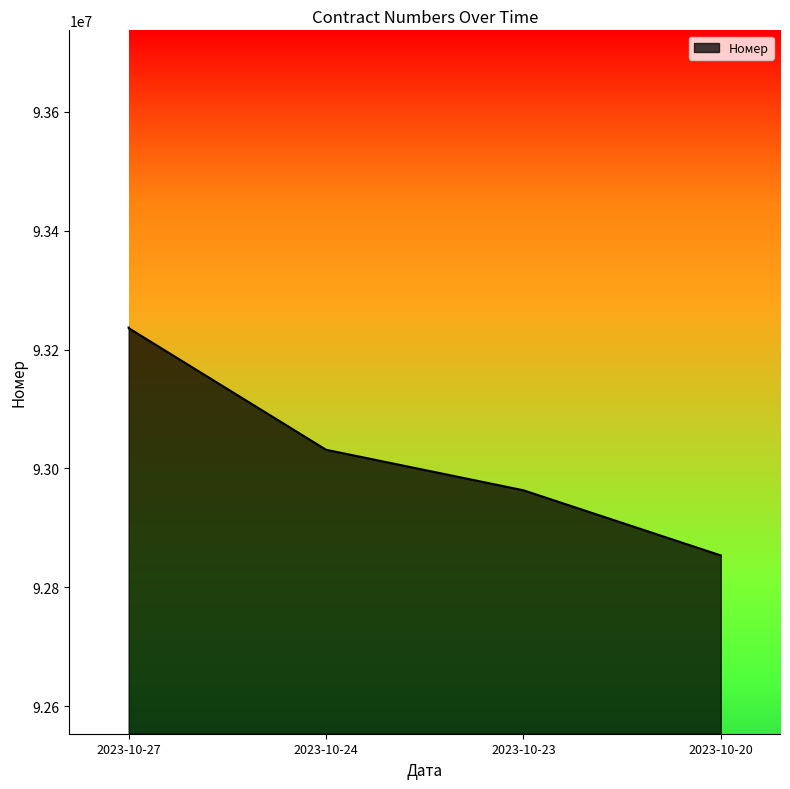

What is the value of the 1st point from the left?

93237051